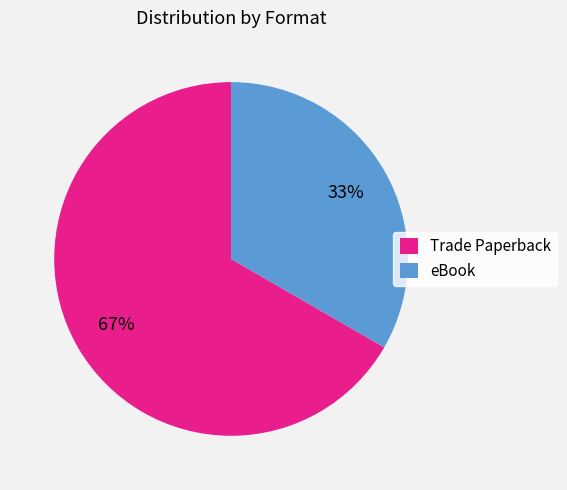

How many slices are in this pie chart?

2